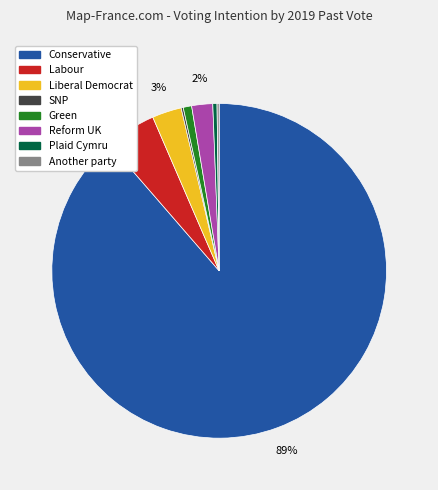

To the nearest percent, what portion does Reform UK represent?

2%